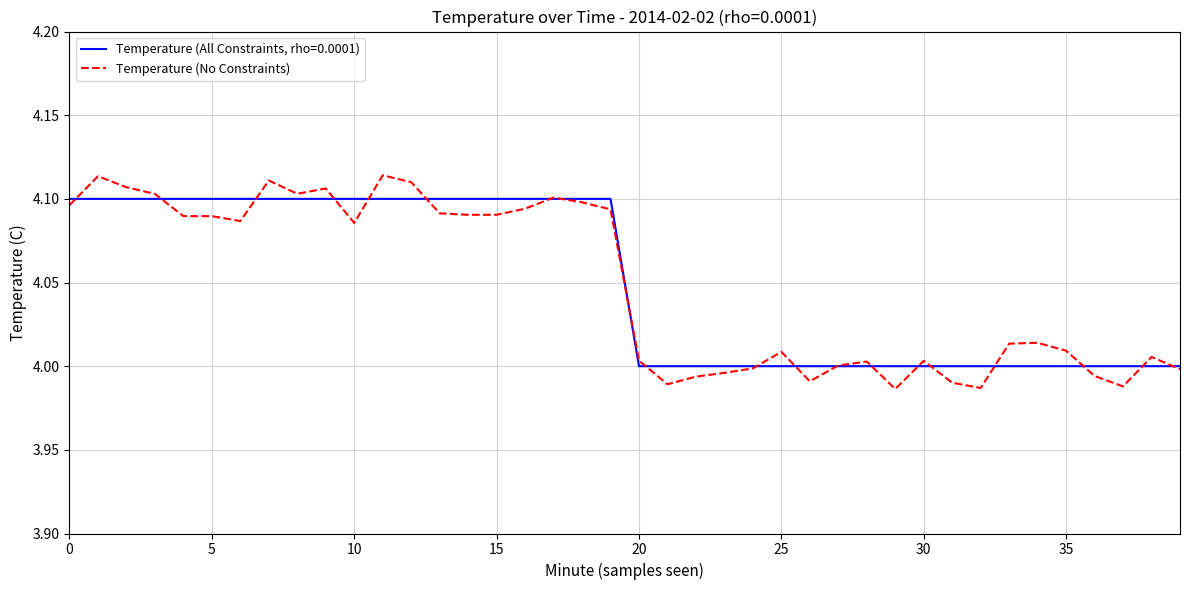

List the series in order of their overall mean, lowest first.

Temperature (No Constraints), Temperature (All Constraints, rho=0.0001)